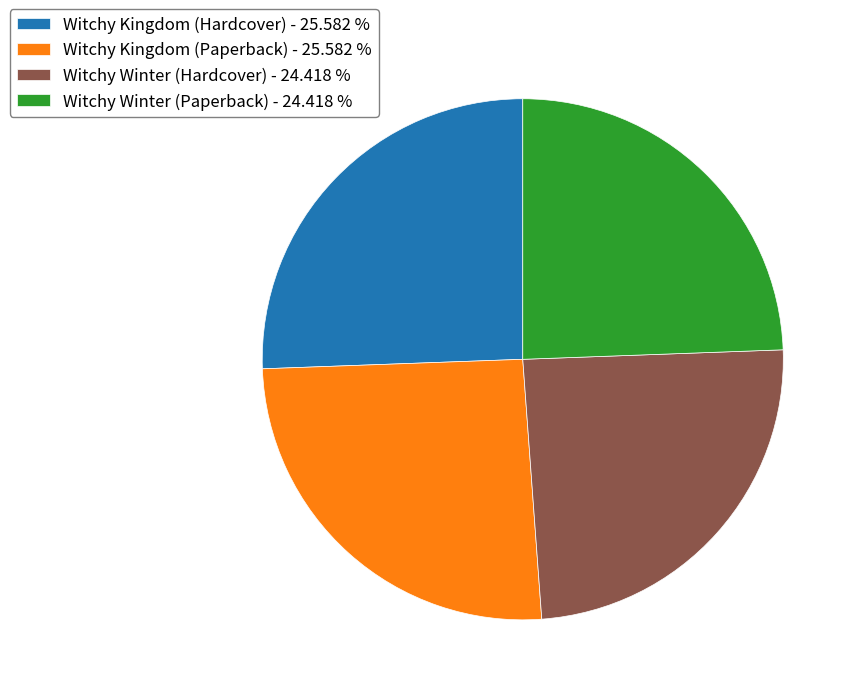

Approximately how many times larger is the value at Witchy Winter (Hardcover) - 24.418 % compared to Witchy Winter (Paperback) - 24.418 %?

1.0